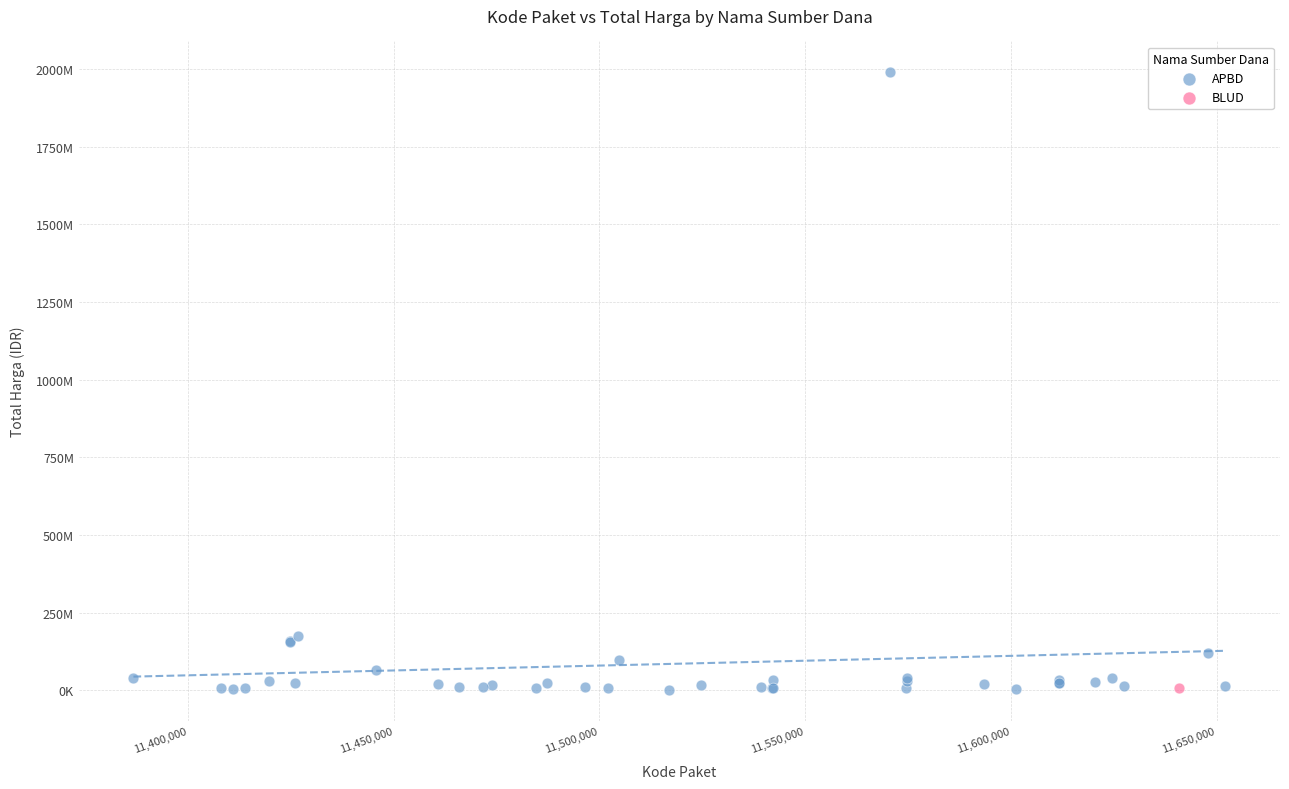

What are all the series names shown in the legend?

APBD, BLUD